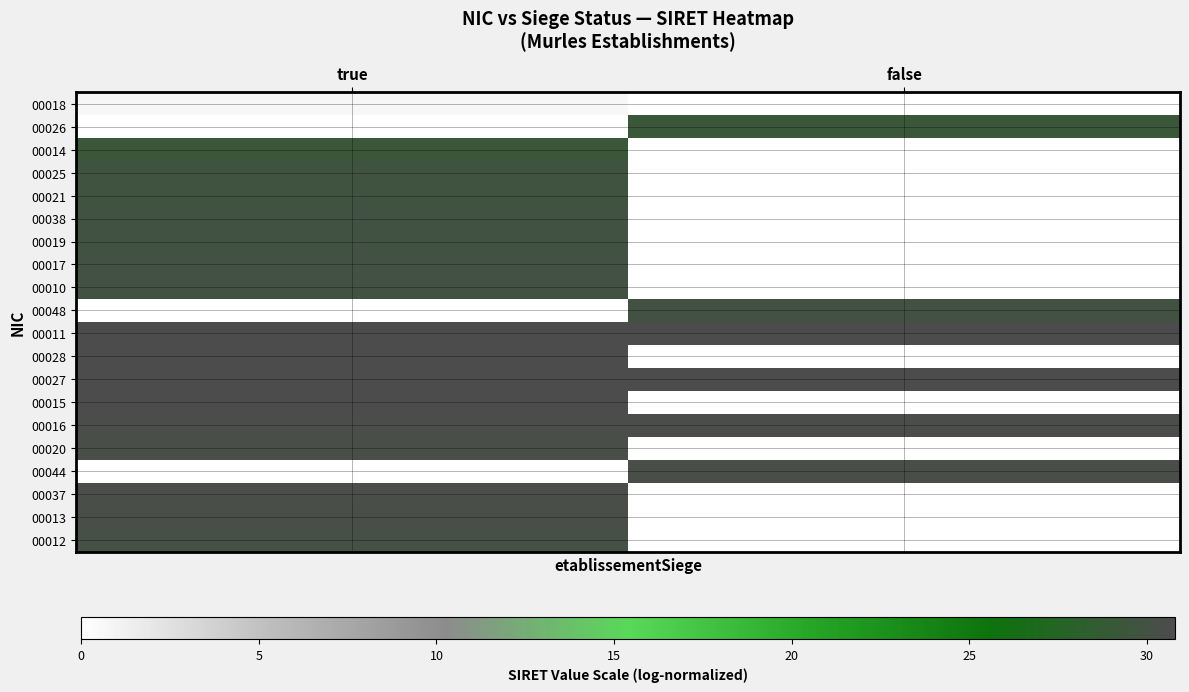

Reading left to right, what are all the values shown in this chart?

00018: true=0.7	false=0.0
00026: true=0.0	false=29.2
00014: true=29.2	false=0.0
00025: true=29.8	false=0.0
00021: true=29.8	false=0.0
00038: true=29.8	false=0.0
00019: true=29.9	false=0.0
00017: true=30.0	false=0.0
00010: true=30.0	false=0.0
00048: true=0.0	false=30.0
00011: true=30.7	false=30.8
00028: true=30.7	false=0.0
00027: true=30.7	false=30.8
00015: true=30.7	false=0.0
00016: true=30.6	false=30.6
00020: true=30.5	false=0.0
00044: true=0.0	false=30.5
00037: true=30.6	false=0.0
00013: true=30.4	false=0.0
00012: true=30.1	false=0.0